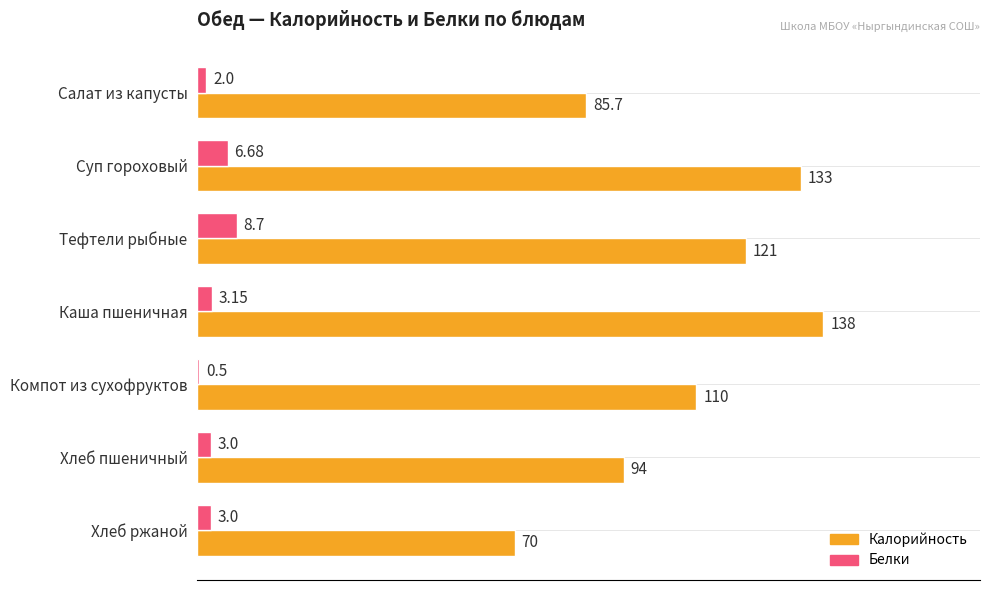

At which label does Калорийность reach its peak?

Каша пшеничная